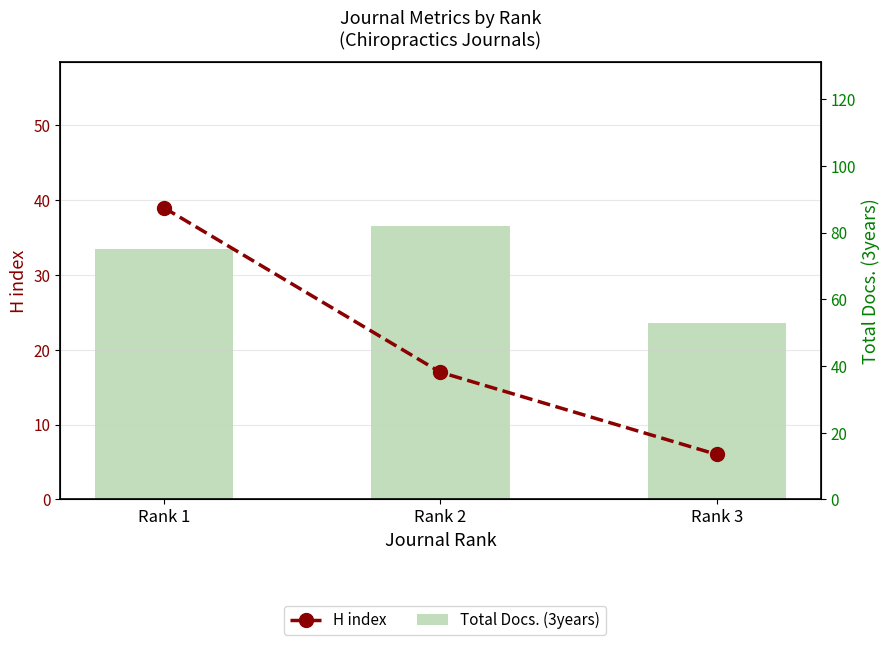

What is the difference between the maximum and minimum values in the Total Docs. (3years) series?

29